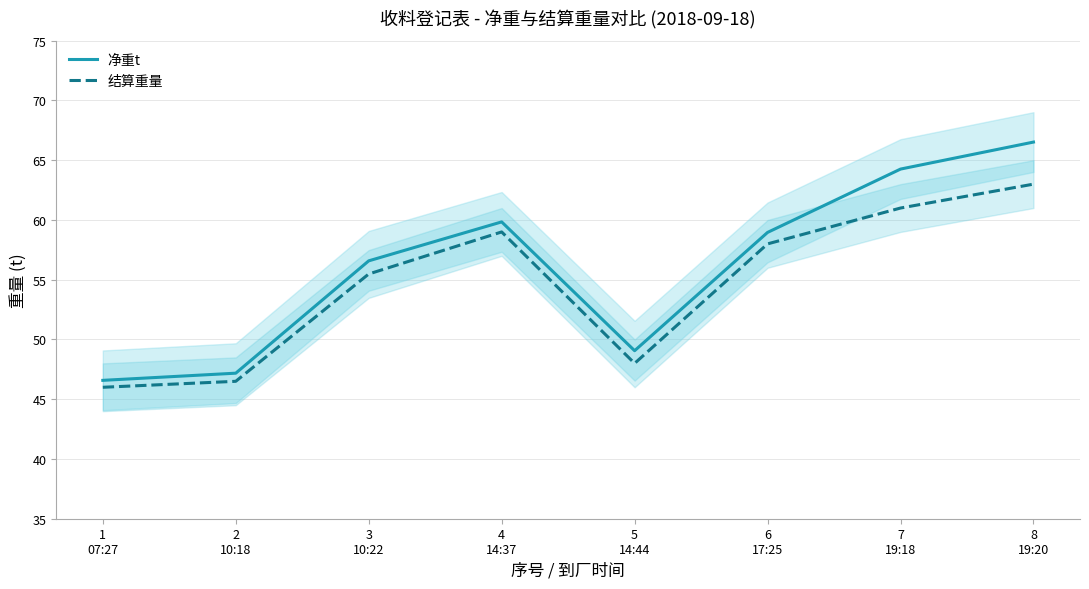

Count the number of categories in the chart.

8